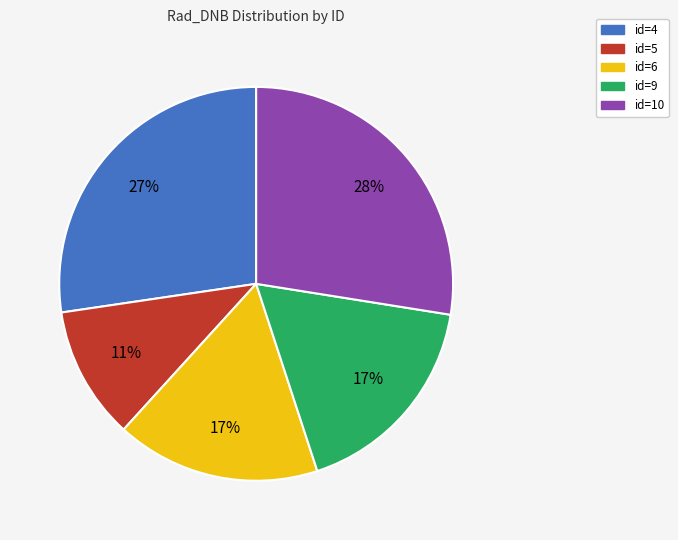

To the nearest percent, what is the difference between the id=10 and id=6 slice percentages?

11%